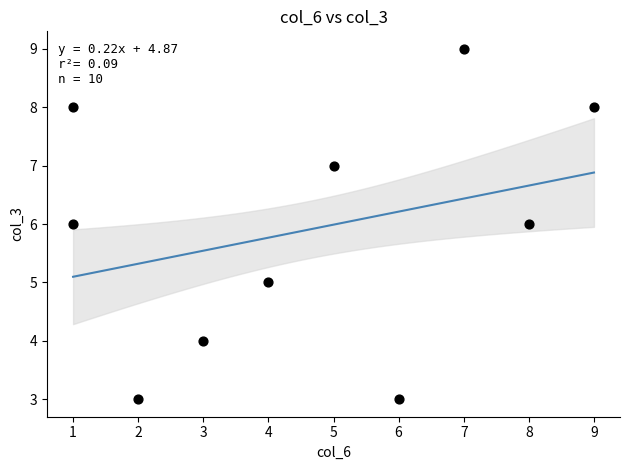

What is the average X value?

5